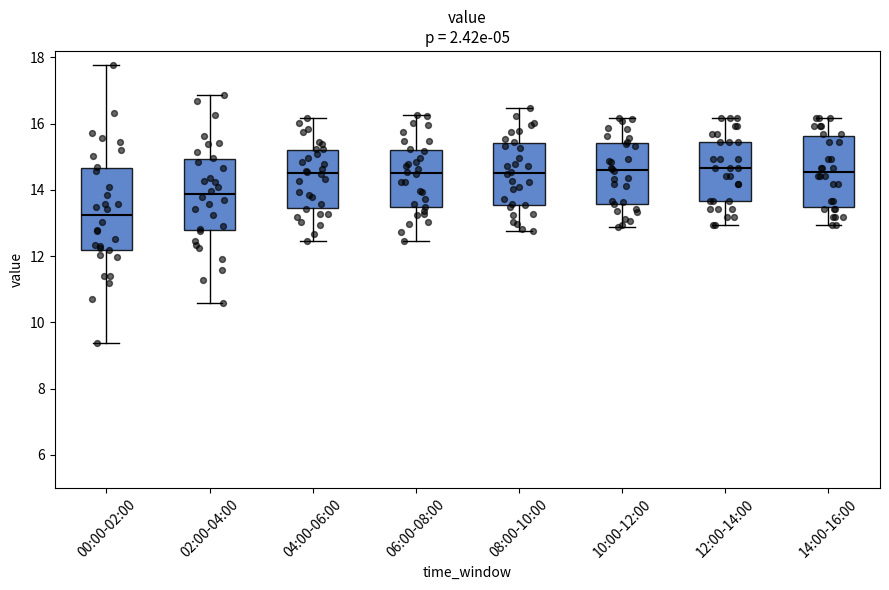

Reading left to right, transcribe this box plot: for each box, give where its median line is, the range the box spans, and where its two whiskers end, as read against the y-axis. The values are not printed on the chart, so give them approximately, as read against the axis.

00:00-02:00: median 13.2, box 12.2 to 14.6, whiskers 9.4 to 17.8
02:00-04:00: median 13.8, box 12.8 to 15.0, whiskers 10.6 to 16.8
04:00-06:00: median 14.6, box 13.4 to 15.2, whiskers 12.4 to 16.2
06:00-08:00: median 14.6, box 13.4 to 15.2, whiskers 12.4 to 16.2
08:00-10:00: median 14.6, box 13.6 to 15.4, whiskers 12.8 to 16.4
10:00-12:00: median 14.6, box 13.6 to 15.4, whiskers 12.8 to 16.2
12:00-14:00: median 14.6, box 13.6 to 15.4, whiskers 13.0 to 16.2
14:00-16:00: median 14.6, box 13.4 to 15.6, whiskers 13.0 to 16.2